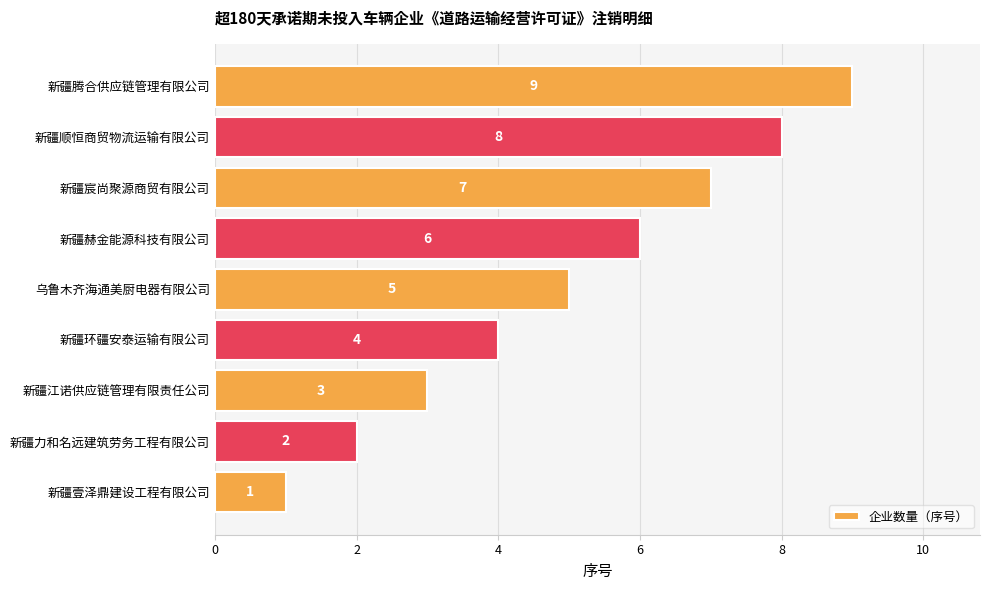

How many values are between 3 and 7?

5